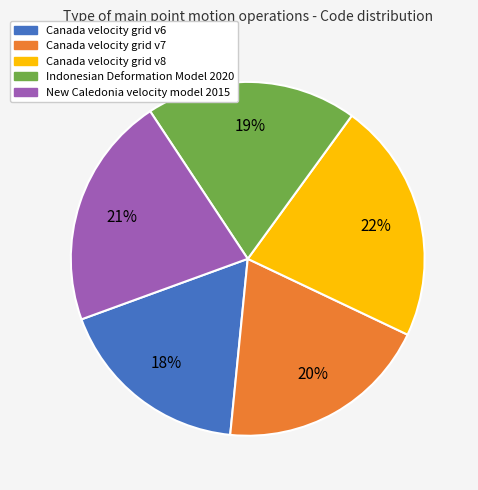

What is the smallest slice in the pie chart?

Canada velocity grid v6